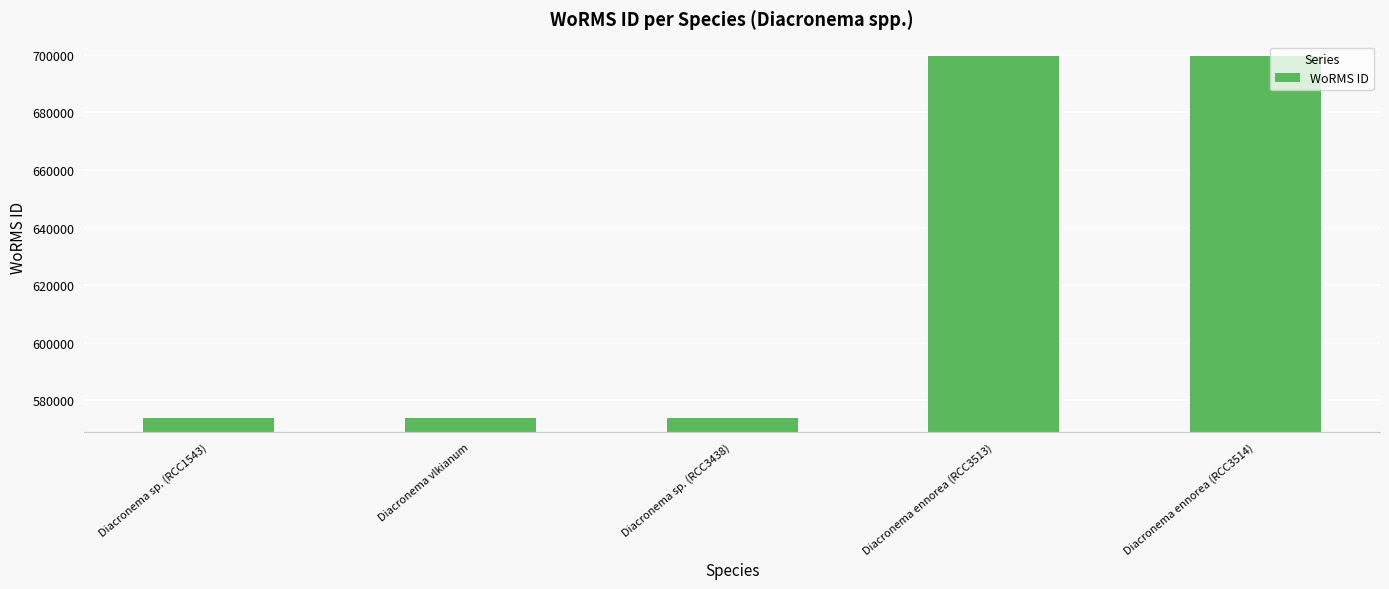

What position from the left is Diacronema vlkianum?

2